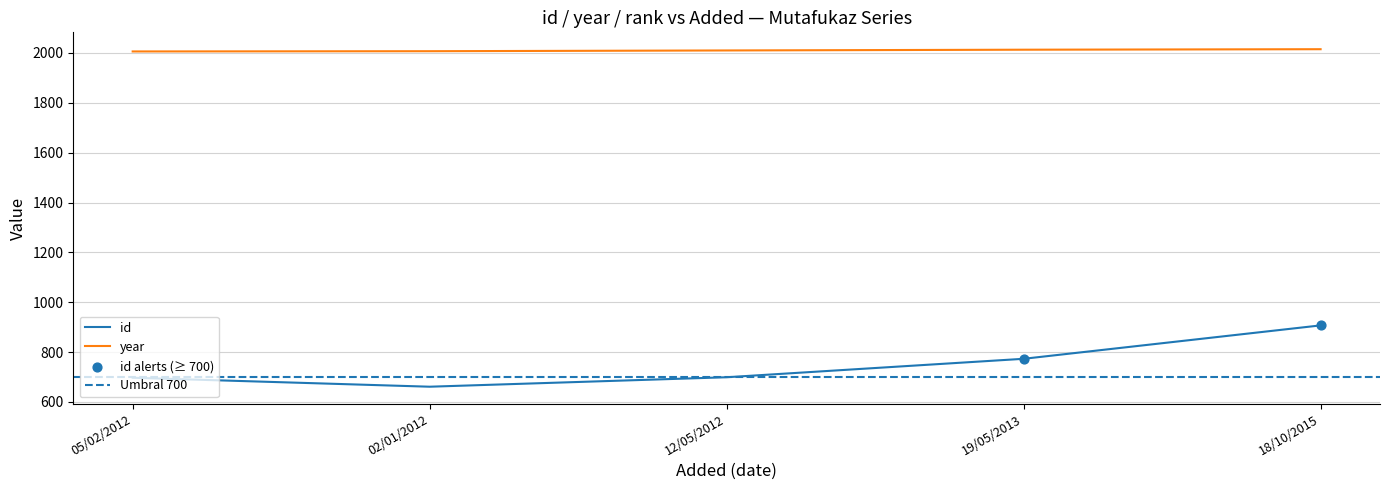

Is the value of id at 19/05/2013 greater than the value of year at 12/05/2012?

No